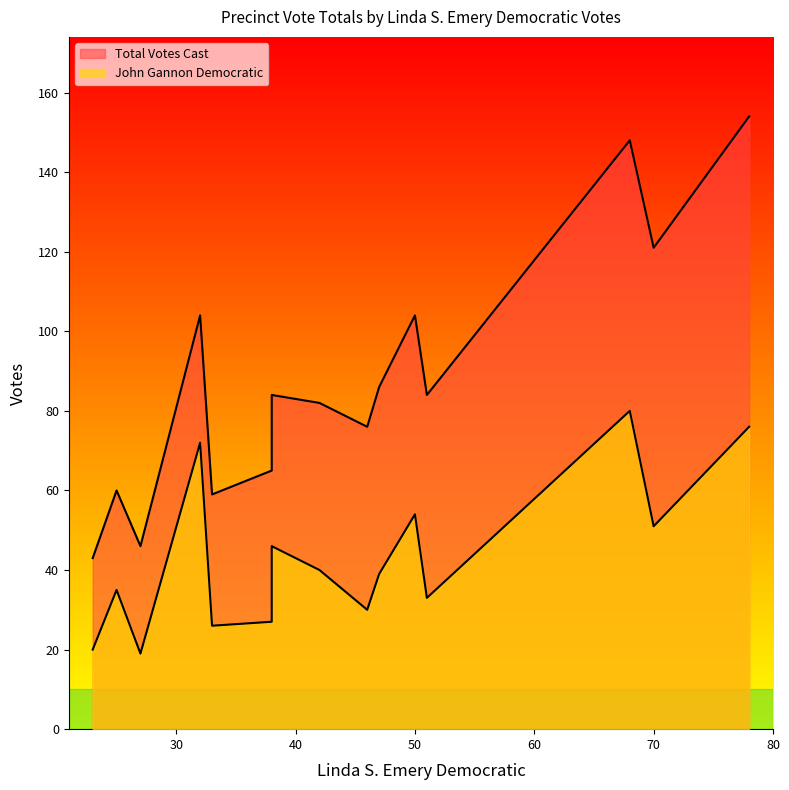

True or false: Total Votes Cast and John Gannon Democratic cross at least once.

False